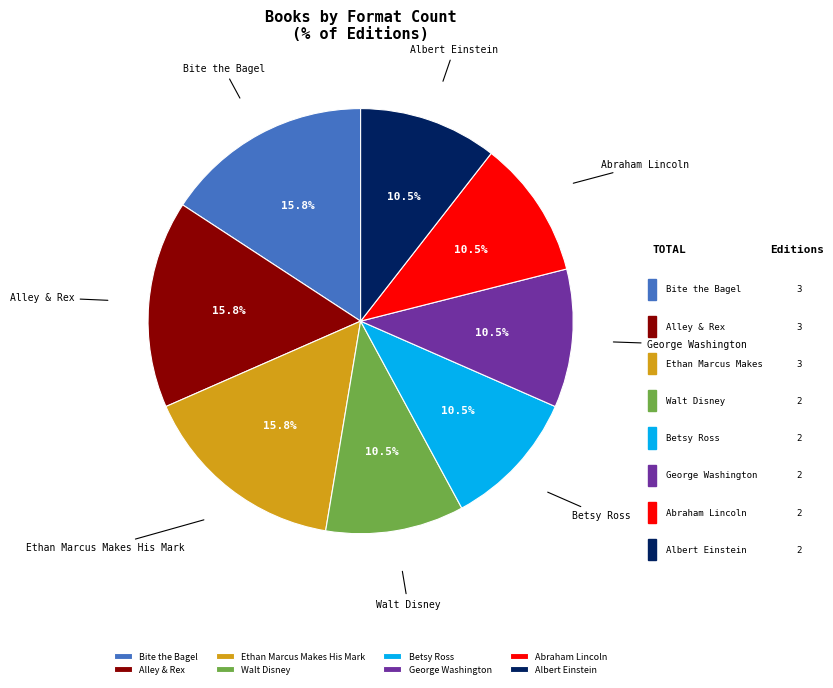

Count the number of slices in the pie.

8